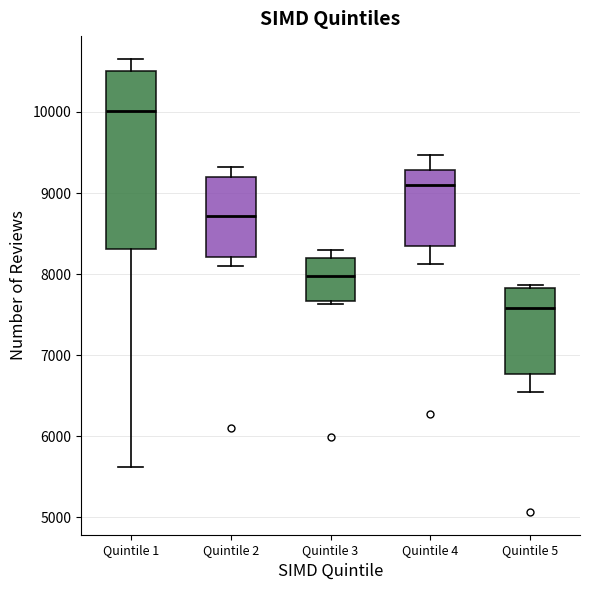

Where is the upper edge of the box for Quintile 3 on the y-axis? The values are not printed on the chart, so give them approximately, as read against the axis.

8200